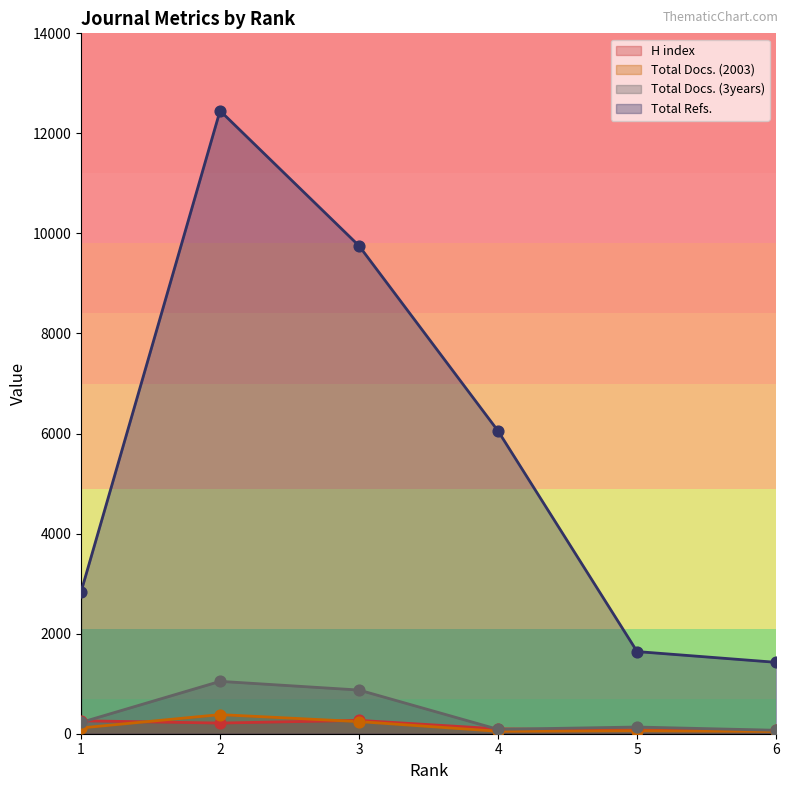

Which series has the largest total across all categories?

Total Refs.